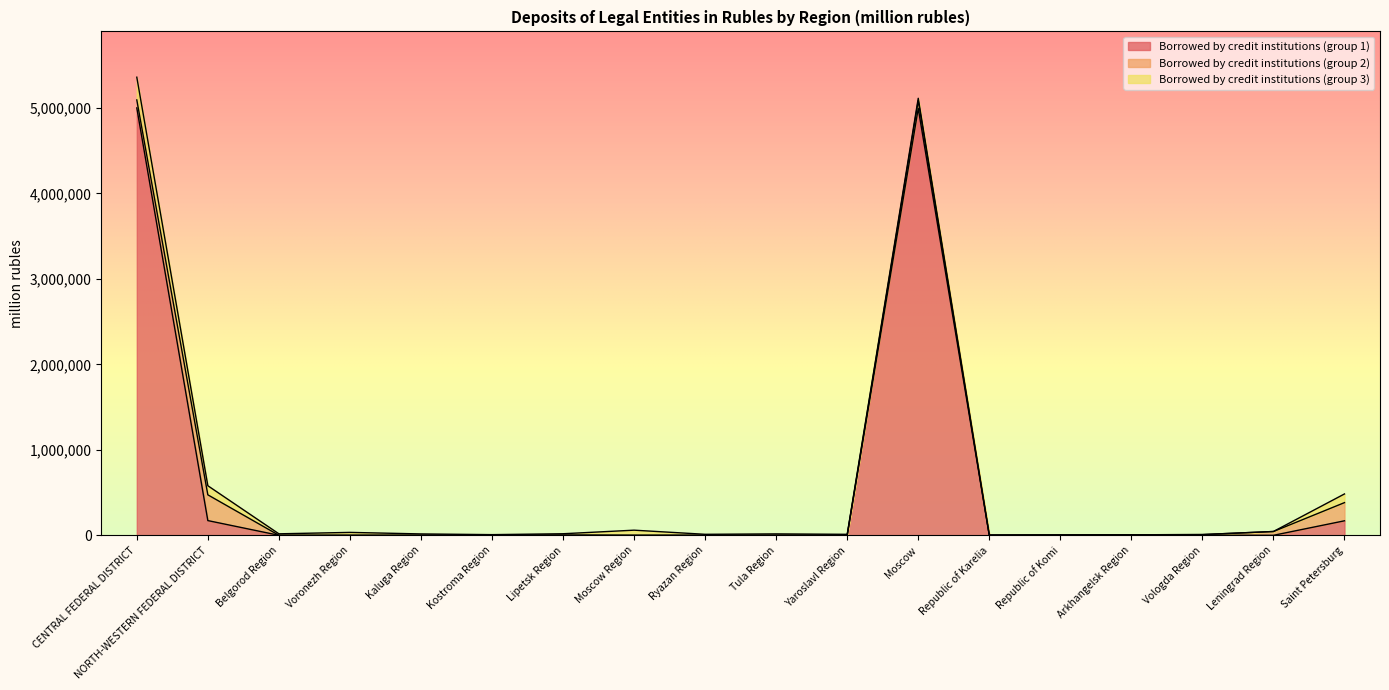

True or false: Borrowed by credit institutions (group 3) and Borrowed by credit institutions (group 2) intersect in this chart.

True